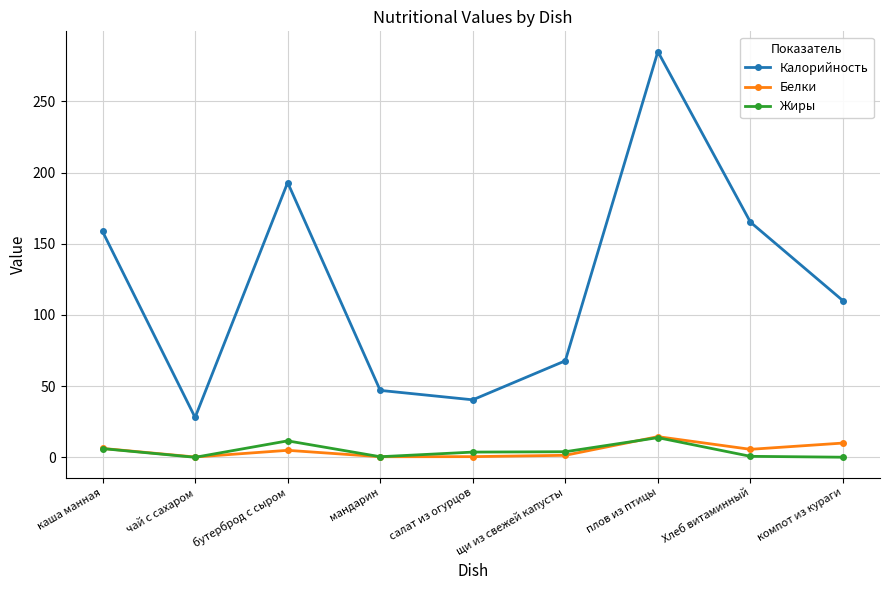

True or false: Калорийность and Белки intersect in this chart.

False